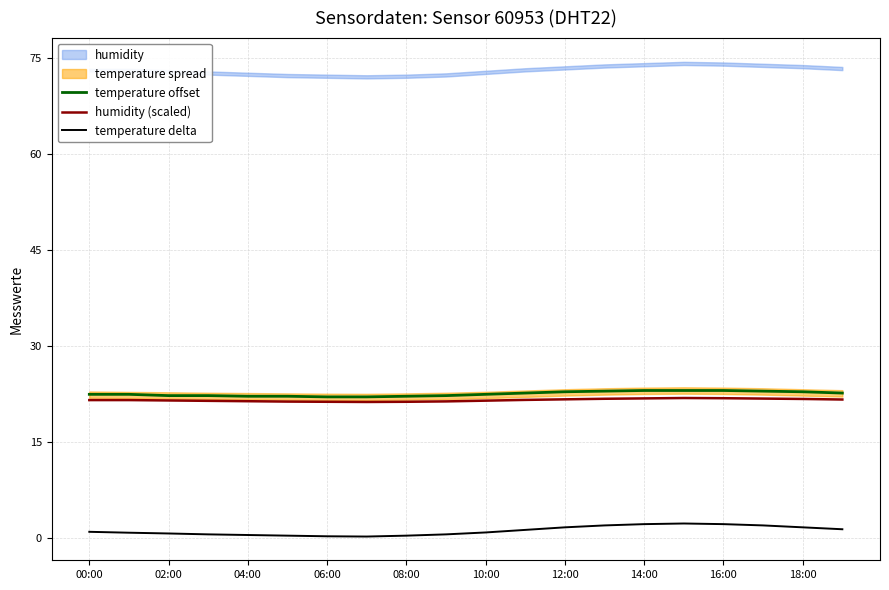

In humidity (scaled), how many points are lower than both neighbors (excluding endpoints)?

1